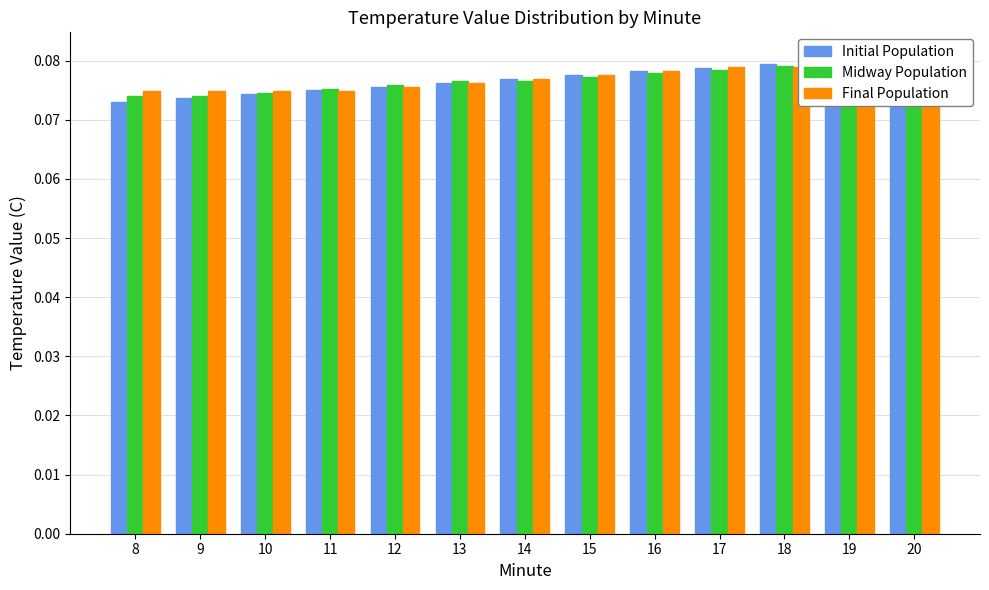

Where is Initial Population nearest to the value 0?

8